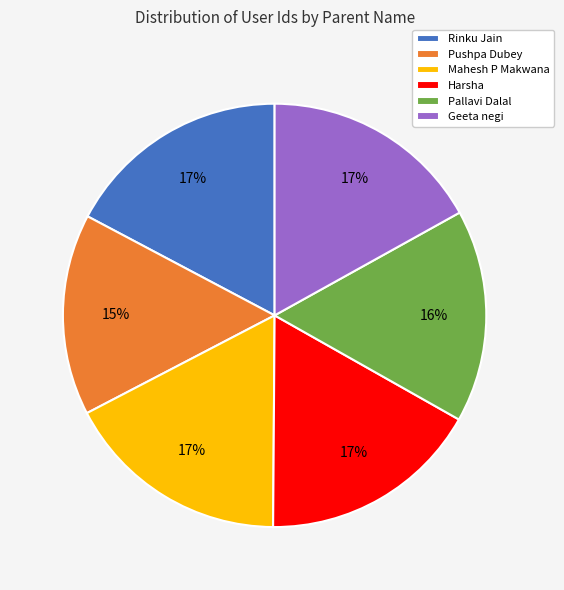

What percentage is the Pushpa Dubey slice, to the nearest percent?

15%